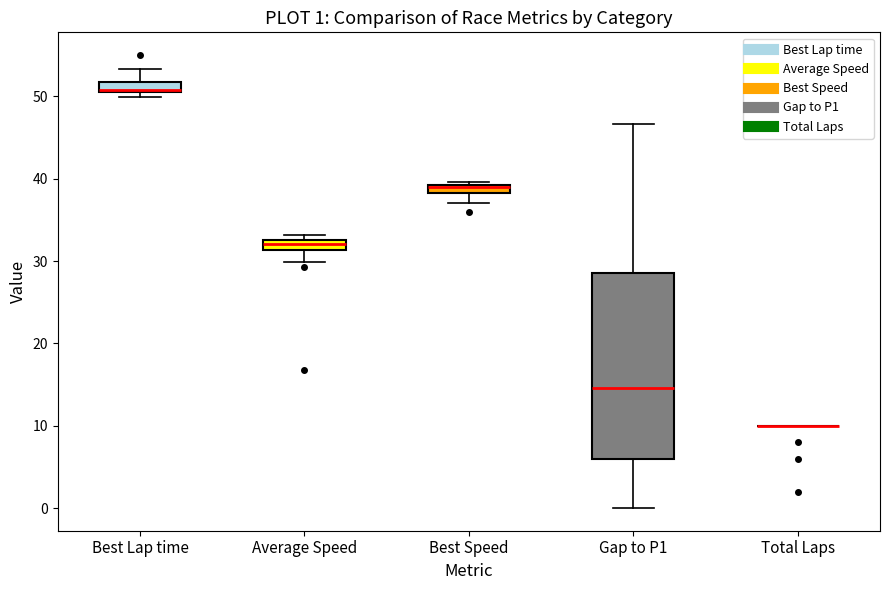

Comparing the boxes themselves (not the whiskers), which one is the tallest?

Gap to P1